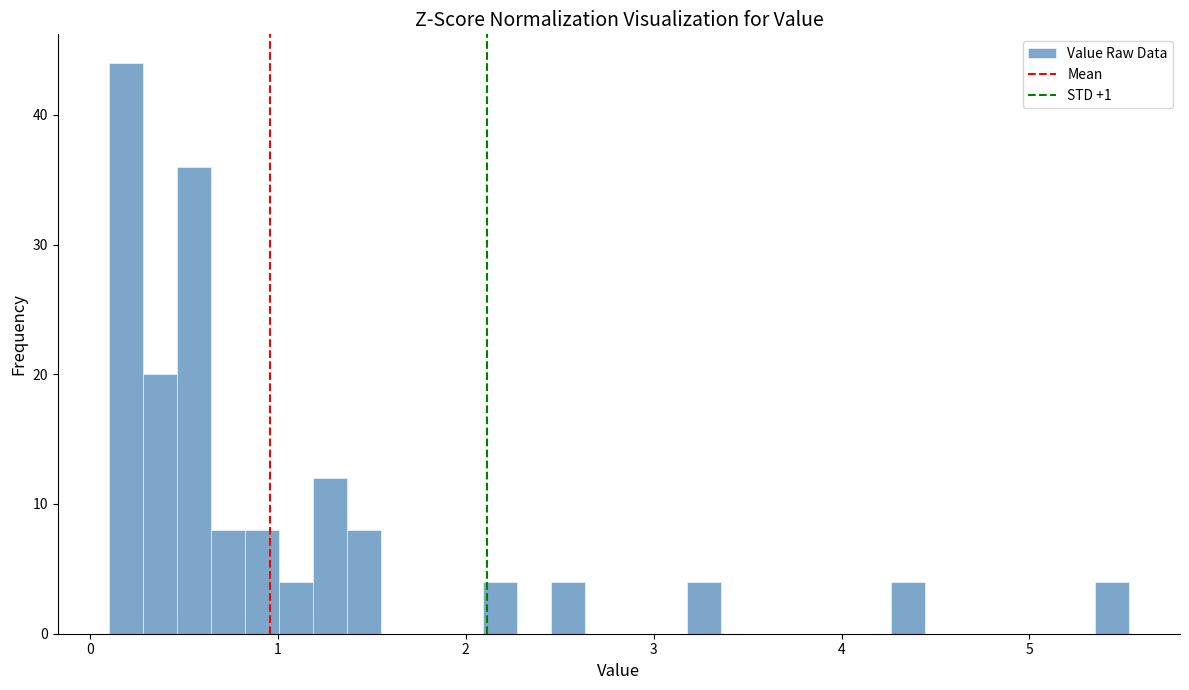

Read against the x-axis, roughly where is the centre of the tallest bar?

0.2